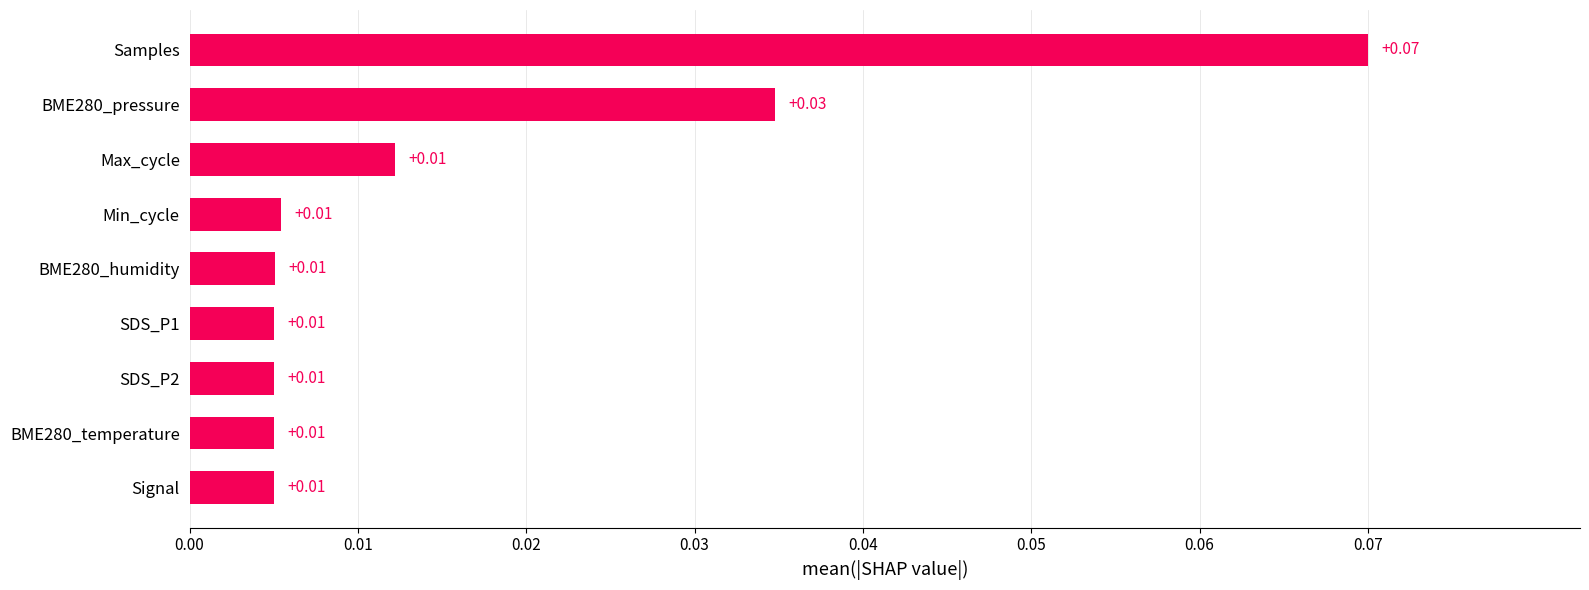

At which category does the chart reach its peak across all series?

Samples